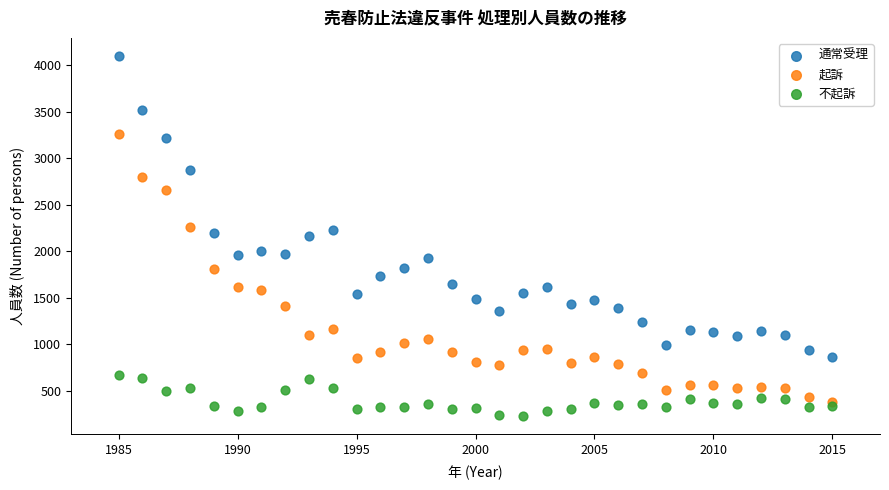

What are all the series names shown in the legend?

通常受理, 起訴, 不起訴